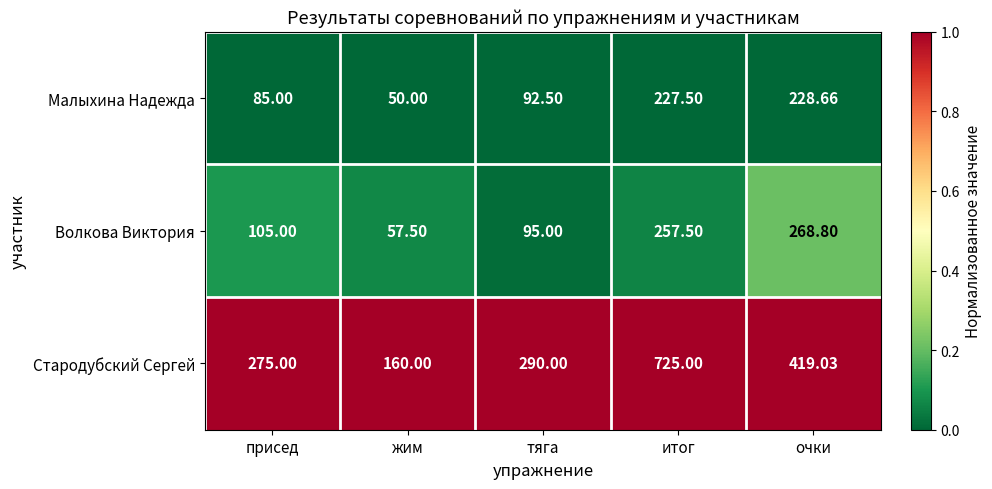

Where is Волкова Виктория nearest to the value 163?

присед